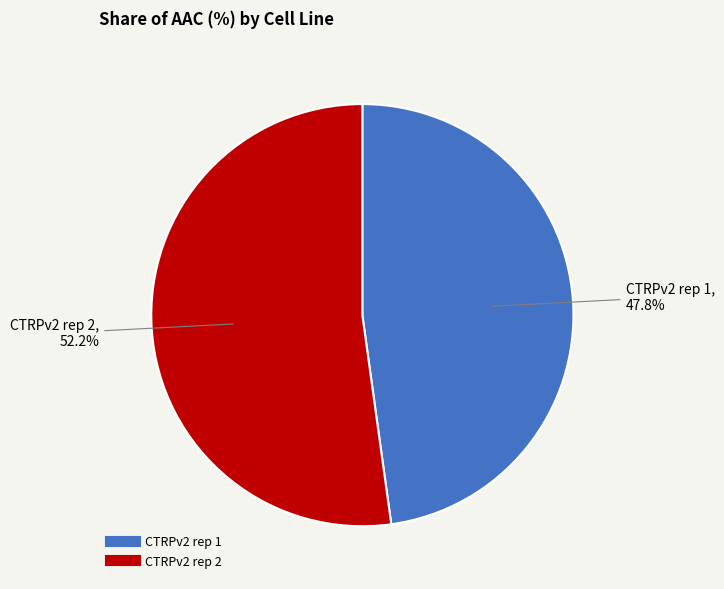

Is it true that CTRPv2 rep 2 is 52% of the pie?

True